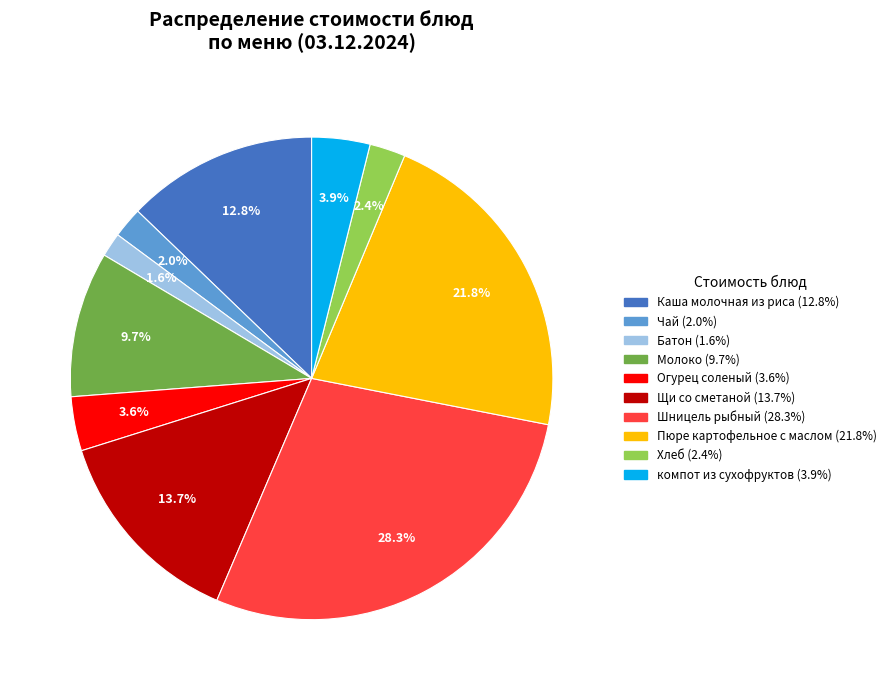

Which category has the biggest portion of the pie?

Шницель рыбный